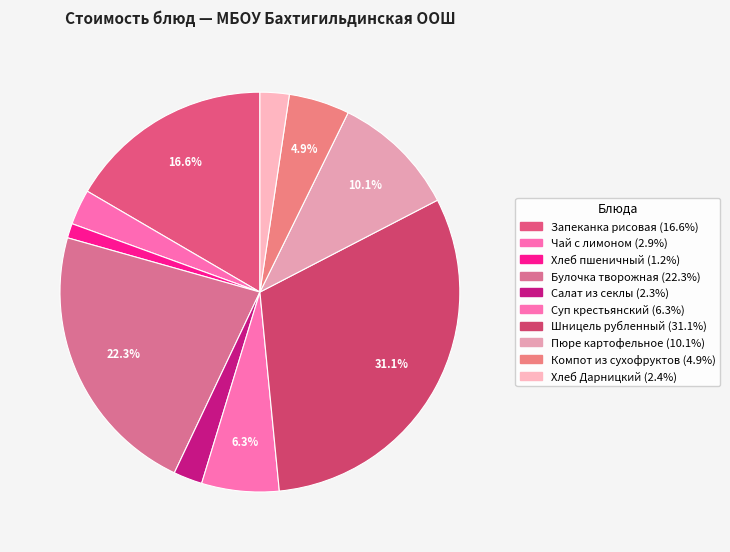

What percentage is NOT represented by Компот из сухофруктов?

95.1%